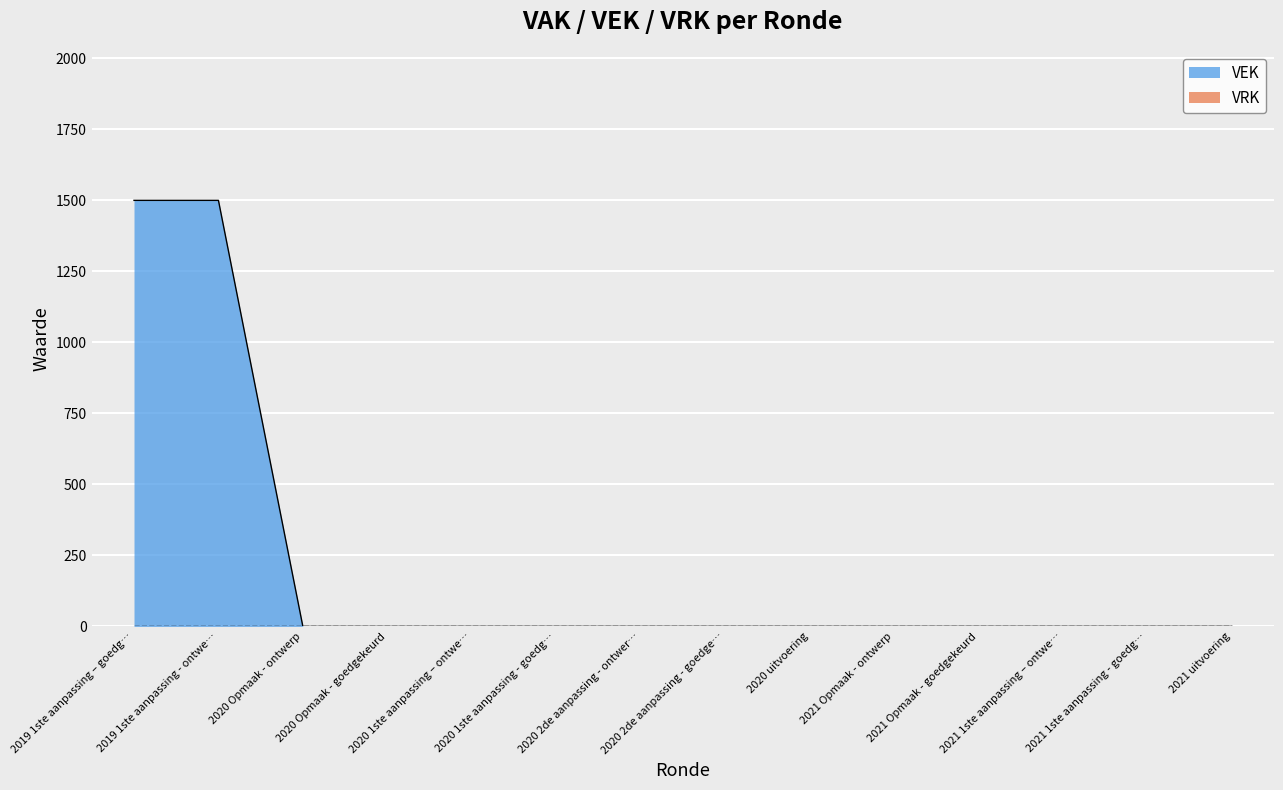

Reading left to right, extract all data points from this chart.

1500	1500	0	0	0	0	0	0	0	0	0	0	0	0